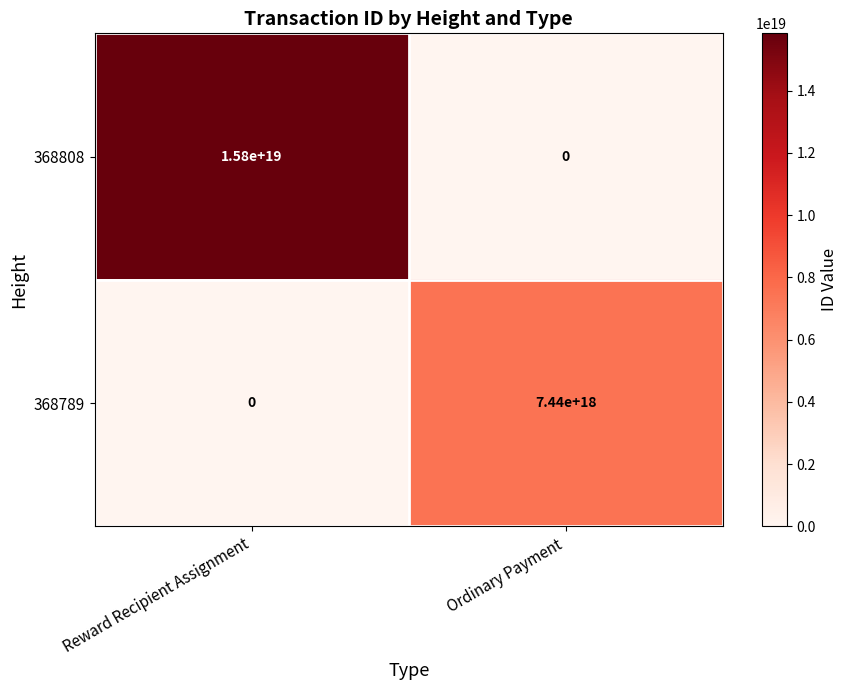

Is the value of 368789 at Ordinary Payment greater than the value of 368808 at Reward Recipient Assignment?

No